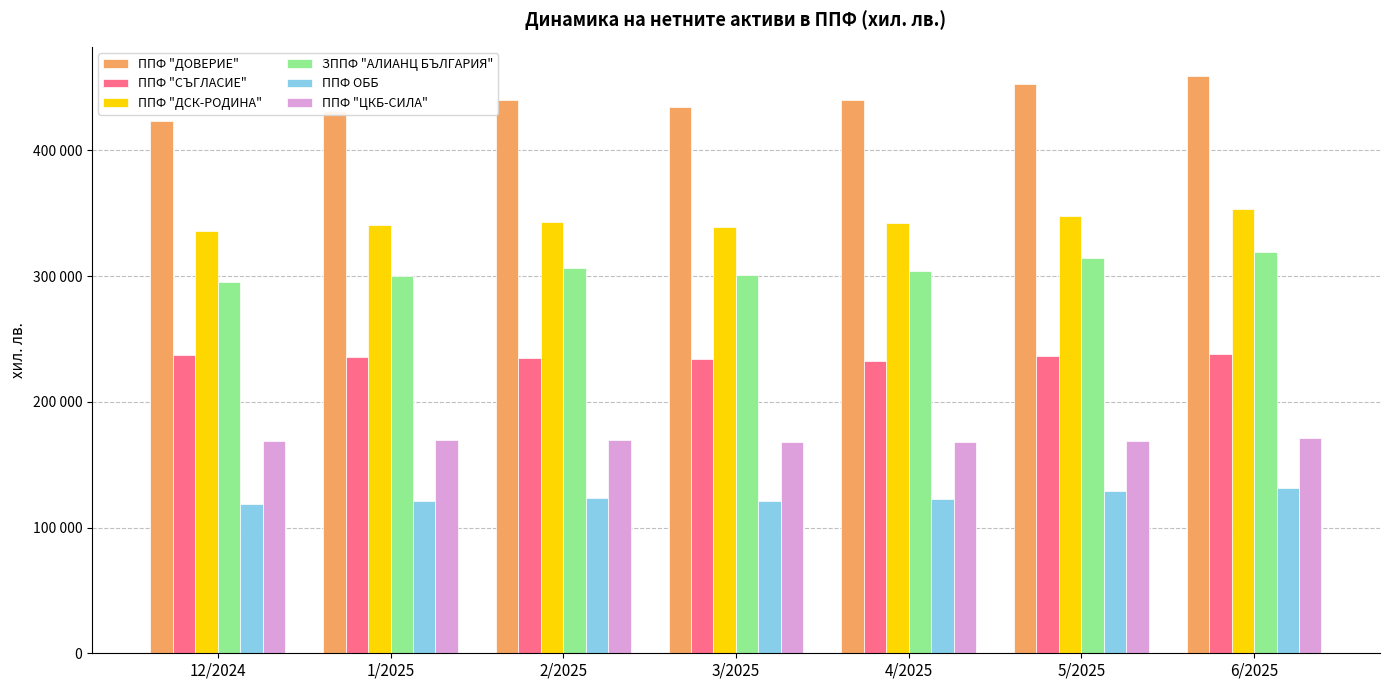

Reading right to left, list all the values displayed in this chart.

ППФ "ДОВЕРИЕ": 6/2025=459328	5/2025=453066	4/2025=440210	3/2025=434493	2/2025=439735	1/2025=431544	12/2024=423476
ППФ "СЪГЛАСИЕ": 6/2025=238124	5/2025=236345	4/2025=232730	3/2025=234114	2/2025=234431	1/2025=235844	12/2024=237070
ППФ "ДСК-РОДИНА": 6/2025=353035	5/2025=348031	4/2025=342427	3/2025=338732	2/2025=343203	1/2025=340649	12/2024=335505
ЗППФ "АЛИАНЦ БЪЛГАРИЯ": 6/2025=319250	5/2025=314499	4/2025=303737	3/2025=300519	2/2025=306196	1/2025=299792	12/2024=295484
ППФ ОББ: 6/2025=131222	5/2025=128792	4/2025=122773	3/2025=121223	2/2025=123544	1/2025=120713	12/2024=118753
ППФ "ЦКБ-СИЛА": 6/2025=171292	5/2025=168706	4/2025=168091	3/2025=167650	2/2025=169253	1/2025=169560	12/2024=168948